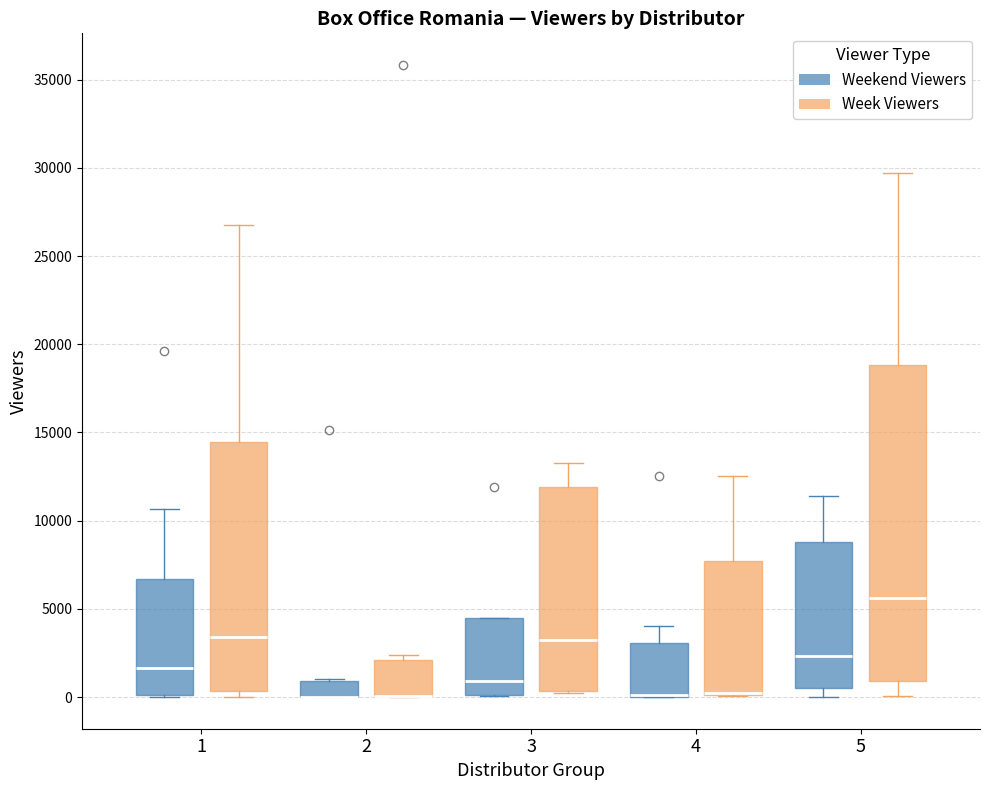

Reading left to right, transcribe this box plot: for each box, give where its median line is, the range the box spans, and where its two whiskers end, as read against the y-axis. The values are not printed on the chart, so give them approximately, as read against the axis.

1 (Weekend Viewers): median 1500, box 0 to 6500, whiskers 0 to 10500
1 (Week Viewers): median 3500, box 500 to 14500, whiskers 0 to 26500
2 (Weekend Viewers): median 0 (drawn on the box's lower edge), box 0 to 1000, whiskers 0 to 1000
2 (Week Viewers): median 0 (drawn on the box's lower edge), box 0 to 2000, whiskers 0 to 2500
3 (Weekend Viewers): median 1000, box 0 to 4500, whiskers 0 to 4500
3 (Week Viewers): median 3000, box 500 to 12000, whiskers 0 to 13500
4 (Weekend Viewers): median 0 (drawn on the box's lower edge), box 0 to 3000, whiskers 0 to 4000
4 (Week Viewers): median 0 (drawn on the box's lower edge), box 0 to 7500, whiskers 0 to 12500
5 (Weekend Viewers): median 2500, box 500 to 9000, whiskers 0 to 11500
5 (Week Viewers): median 5500, box 1000 to 19000, whiskers 0 to 29500